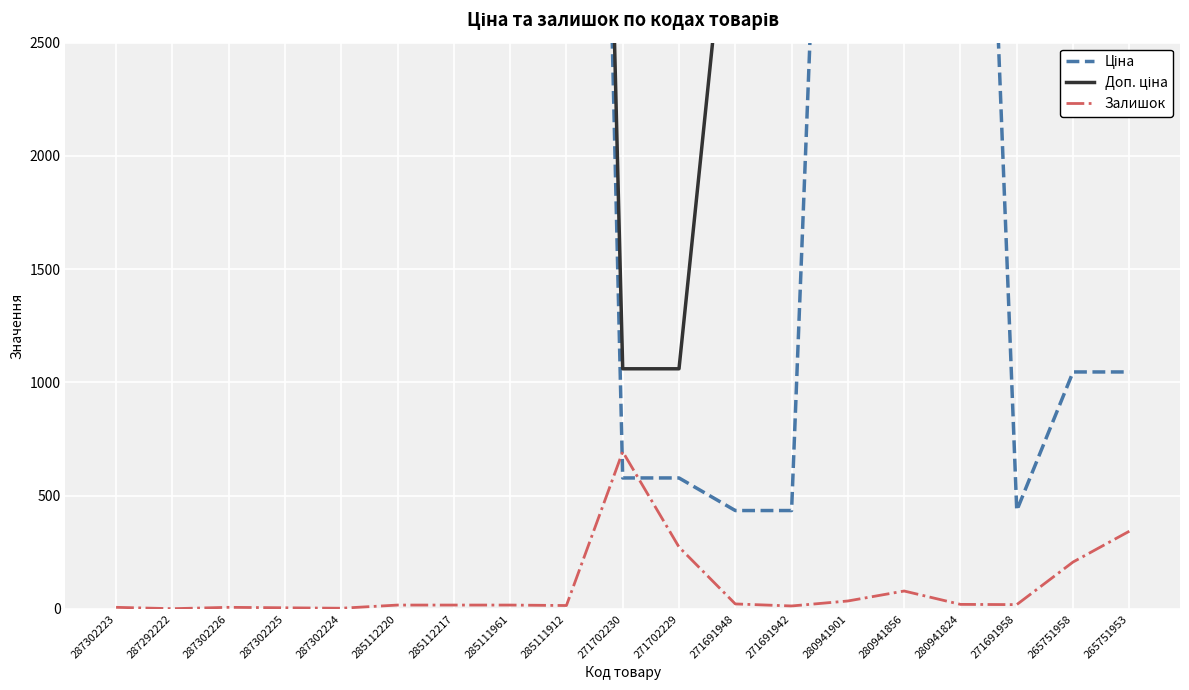

What is the sum of the Доп. ціна values at 285111912 and 271691942?

14438.5